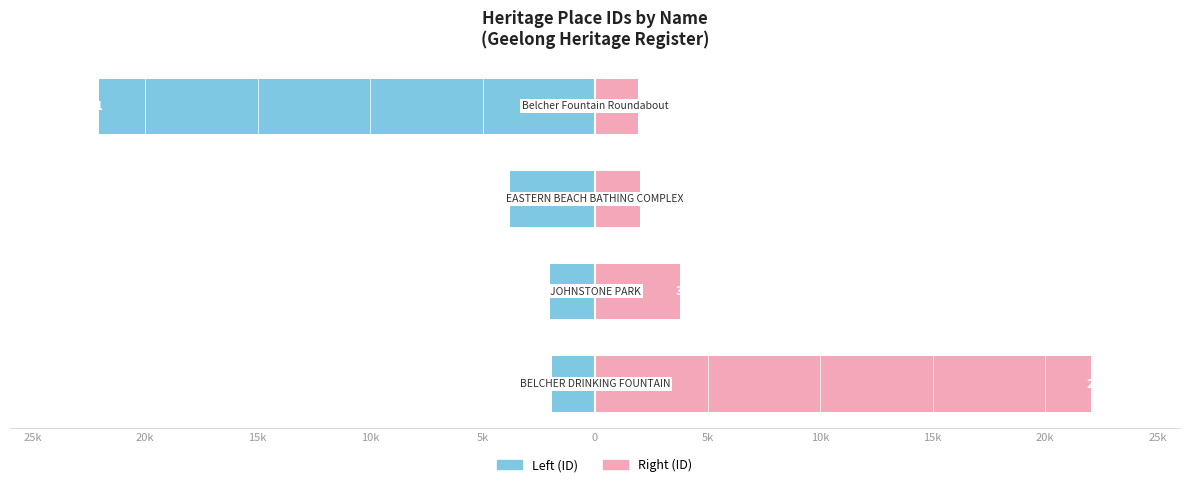

What is the average value of the ID (Left) series?

-7438